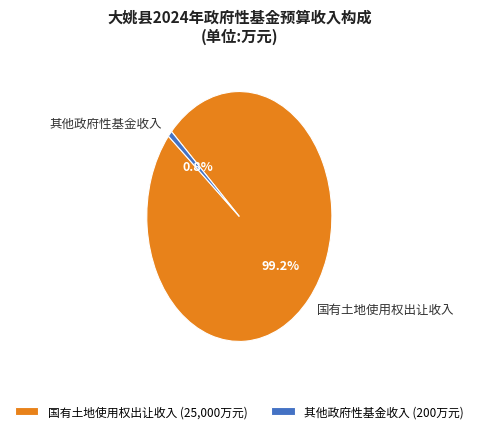

Is 国有土地使用权出让收入 the majority of the pie?

Yes